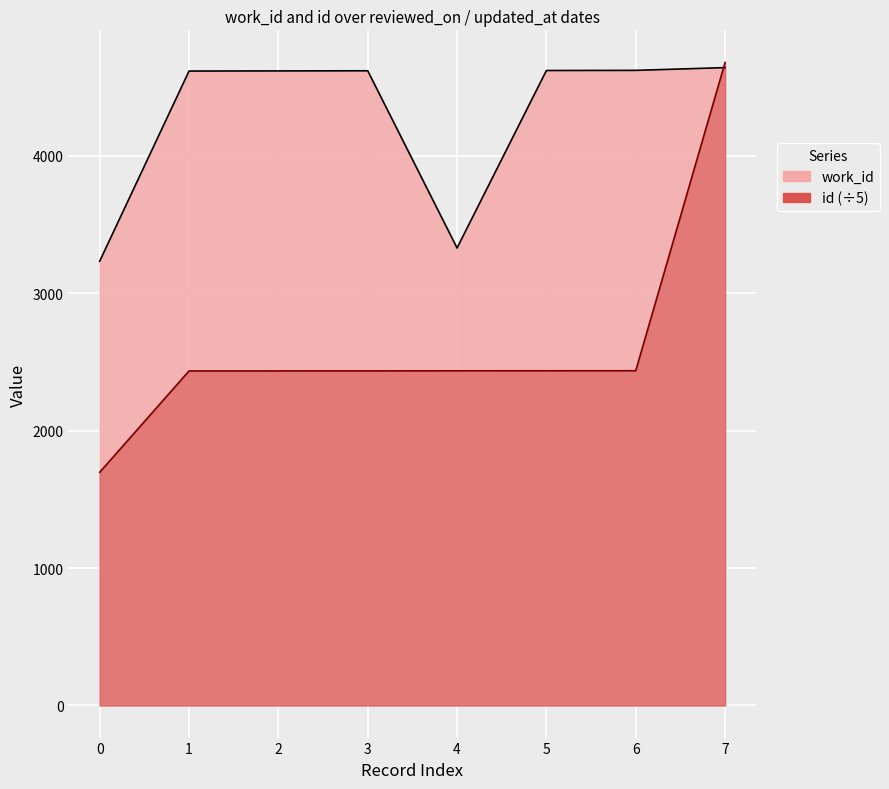

What is the average value of the work_id series?

4288.6